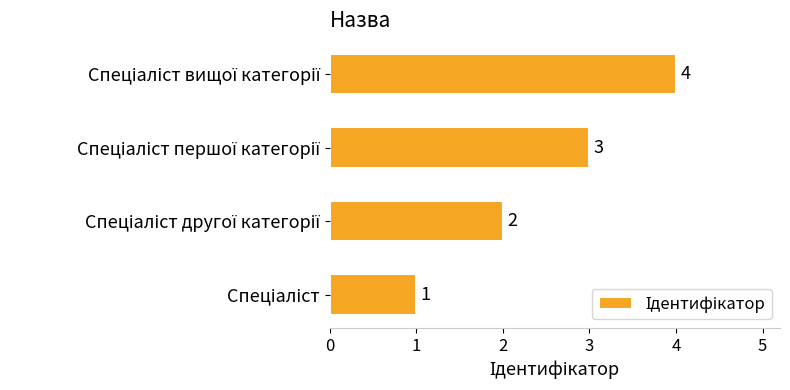

Count the values in the range 2 to 4.

3